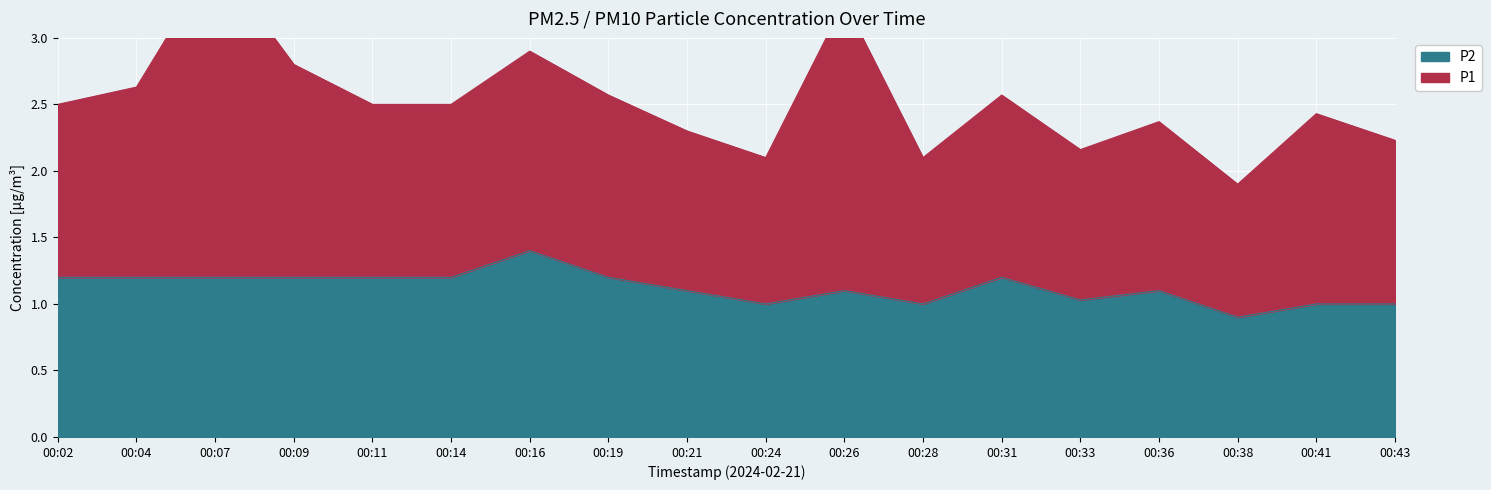

Between 00:21 and 00:41, which is larger?

00:21